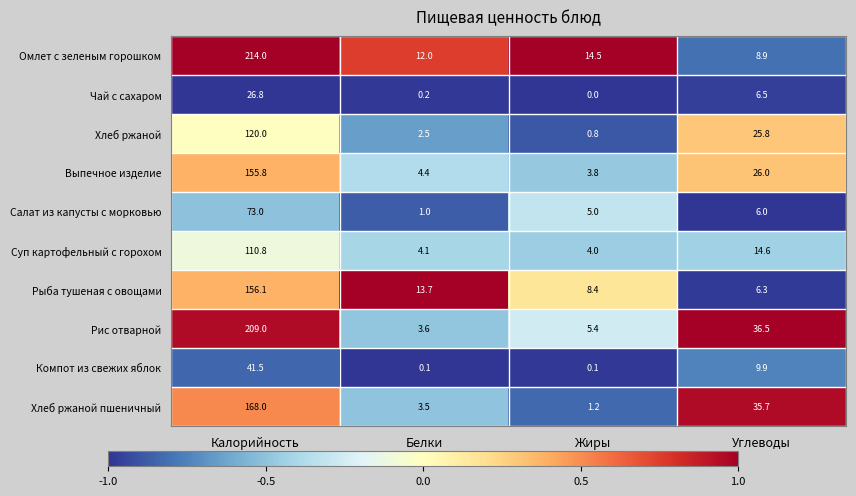

What is the difference between the highest and lowest values at Жиры?

14.5